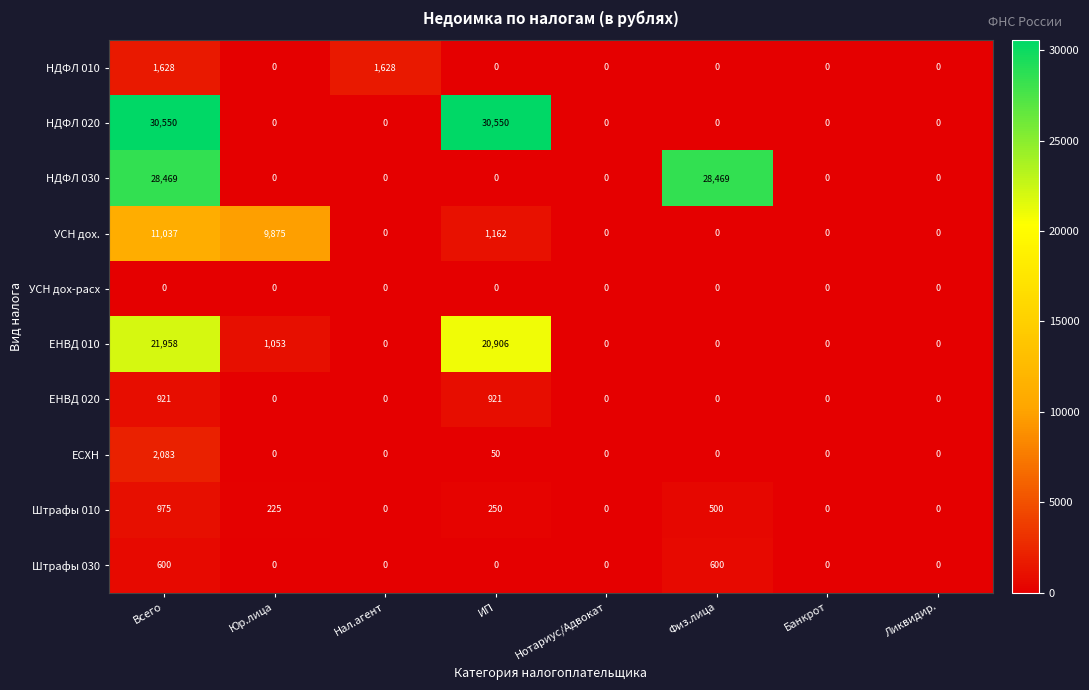

What is the approximate value of ЕНВД 010 at Всего, to the nearest 50?

21950